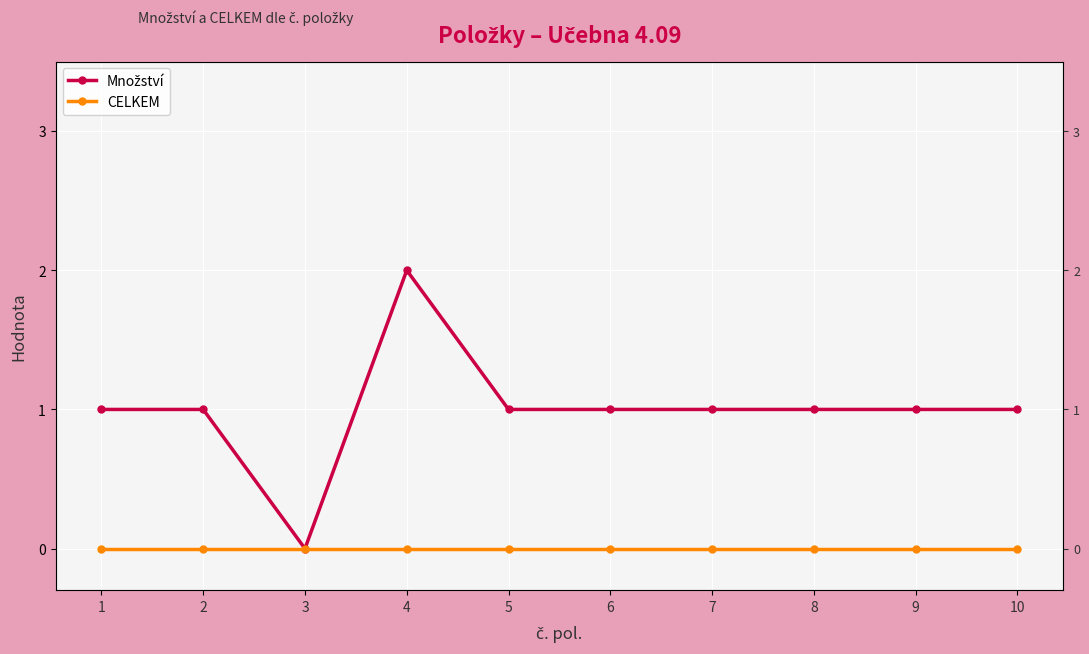

Reading right to left, what are all the values shown in this chart?

Množství: 10=1	9=1	8=1	7=1	6=1	5=1	4=2	3=0	2=1	1=1
CELKEM: 10=0	9=0	8=0	7=0	6=0	5=0	4=0	3=0	2=0	1=0